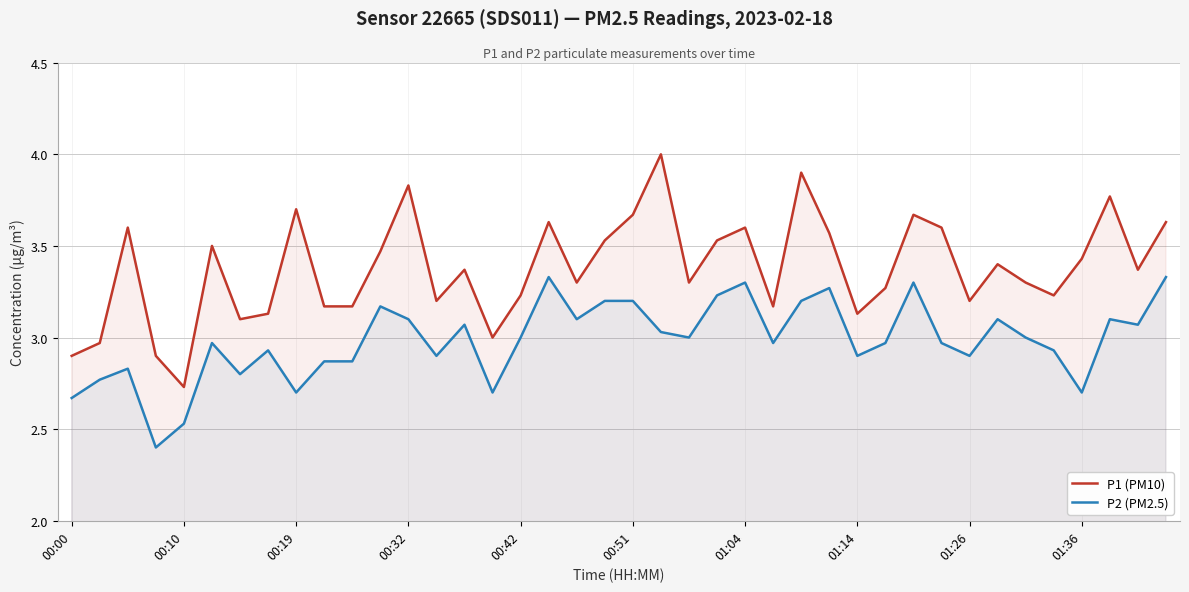

True or false: P2 (PM2.5) and P1 (PM10) cross at least once.

False